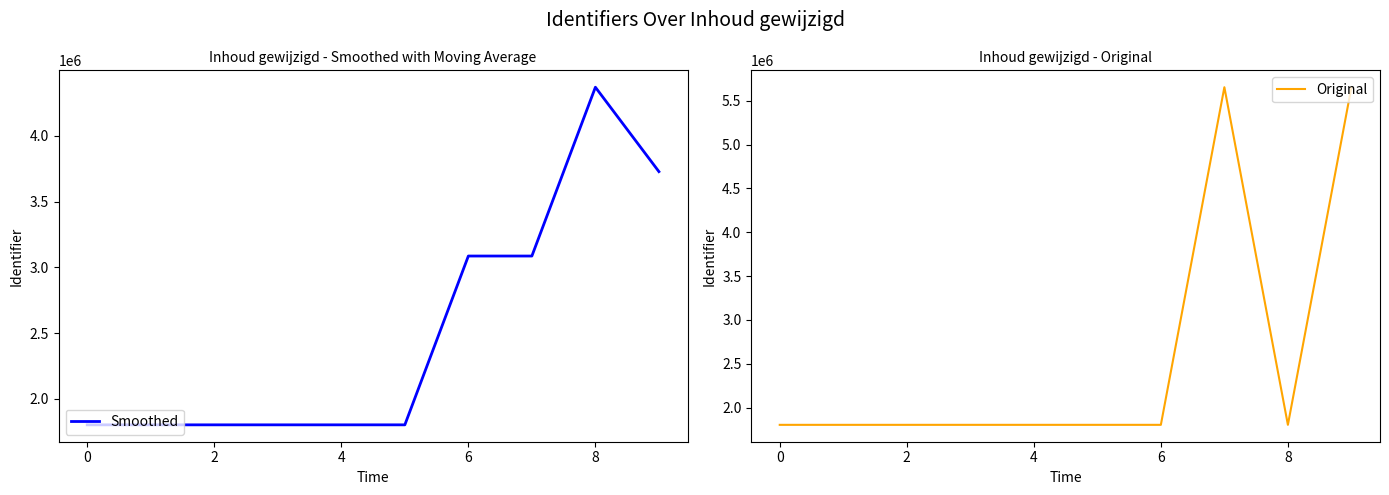

What is the greatest value displayed?

5654065.0